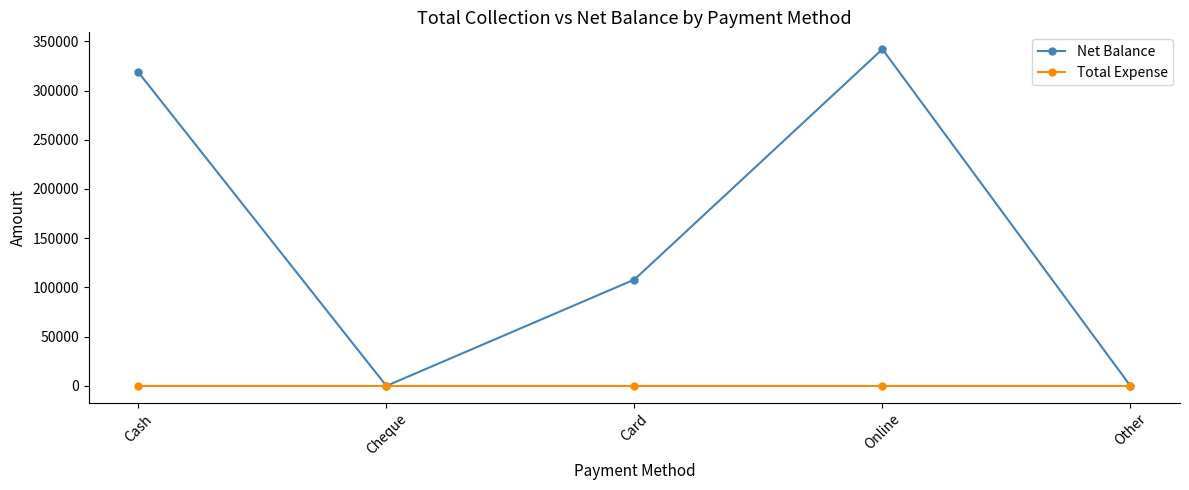

What is the sum of the Net Balance values at Online and Card?

450000